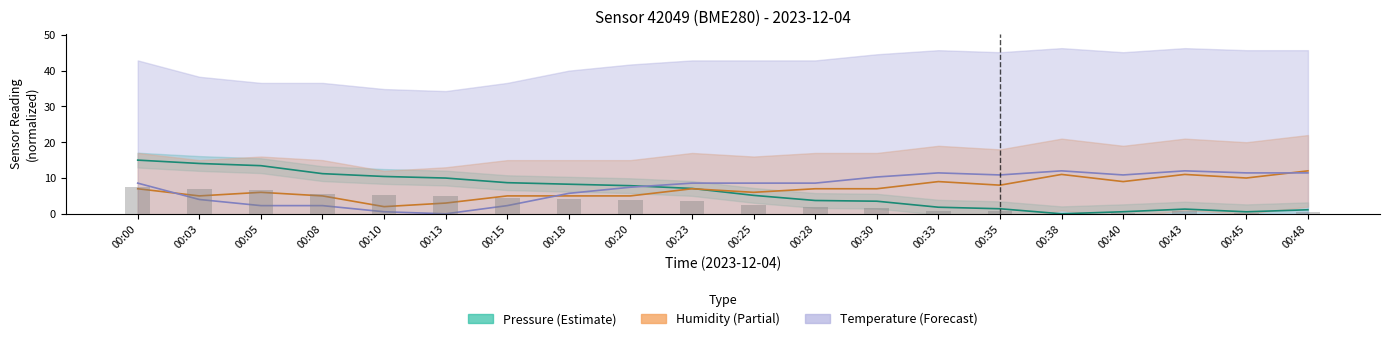

What are all the series names shown in the legend?

pressure, temperature, humidity